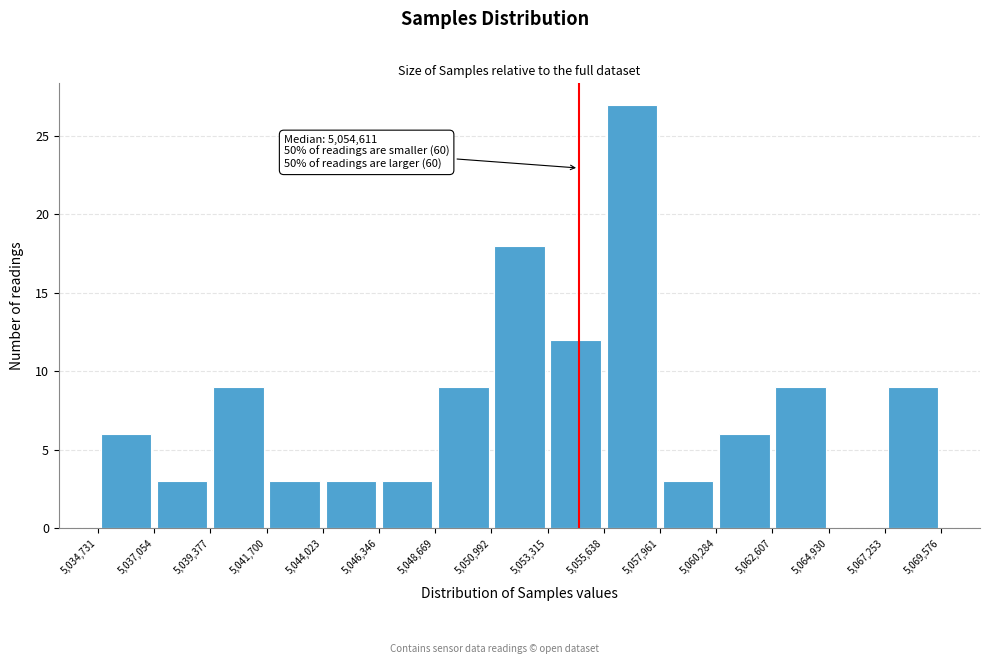

Which range on the x-axis has the tallest bar?

5,055,638 to 5,057,961